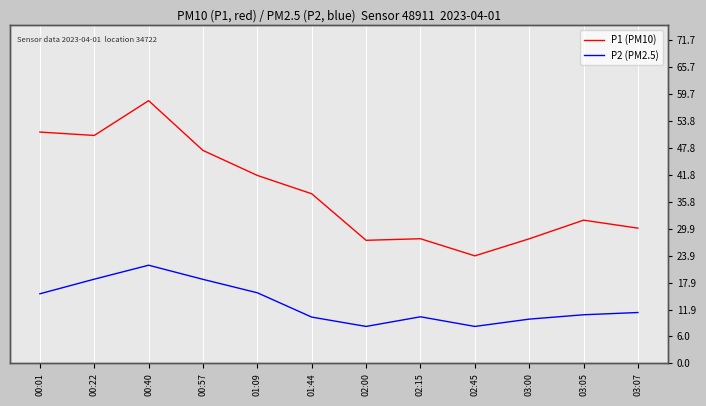

How many values in the P1 (PM10) series are below 37?

6